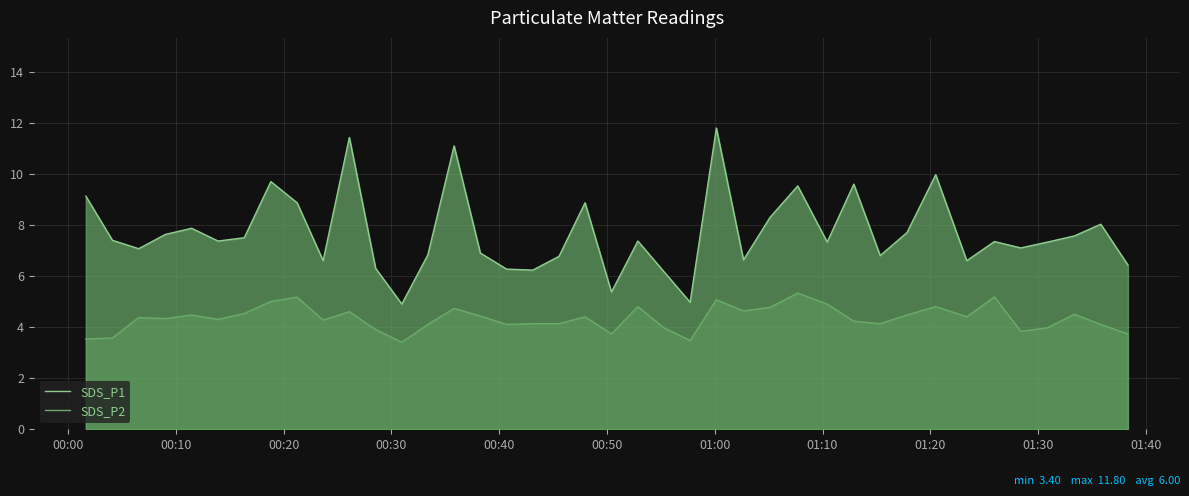

Which series has the largest total across all categories?

SDS_P1